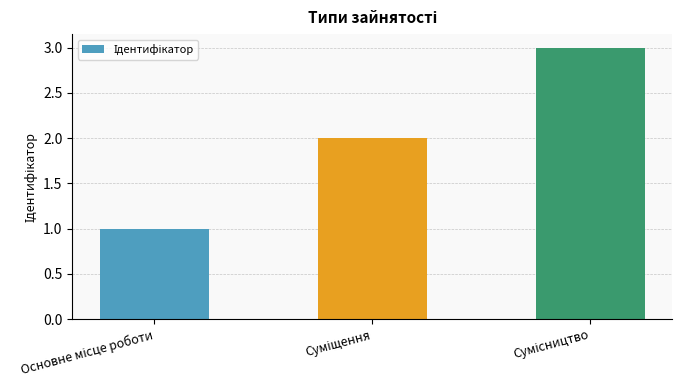

What is the sum of all values?

6